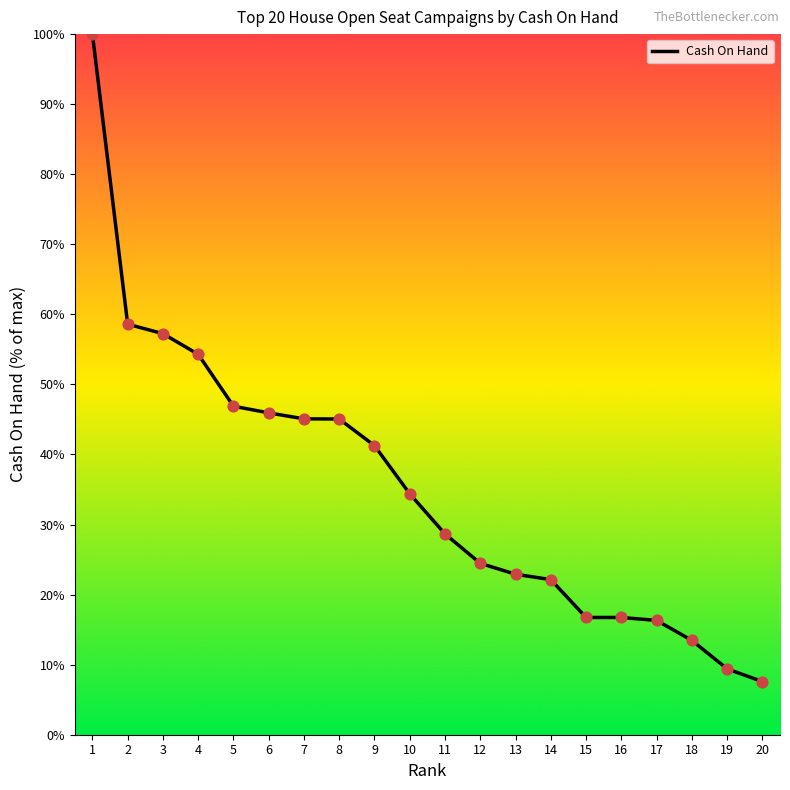

What is the change in value from 9 to 20?

-33.7